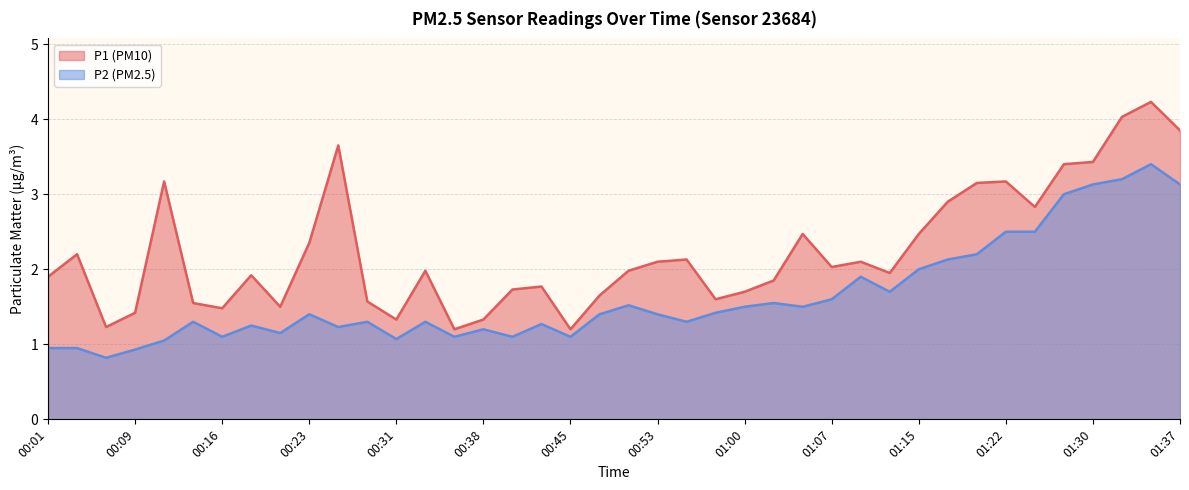

Rank the series by their average value, from highest to lowest.

P1, P2